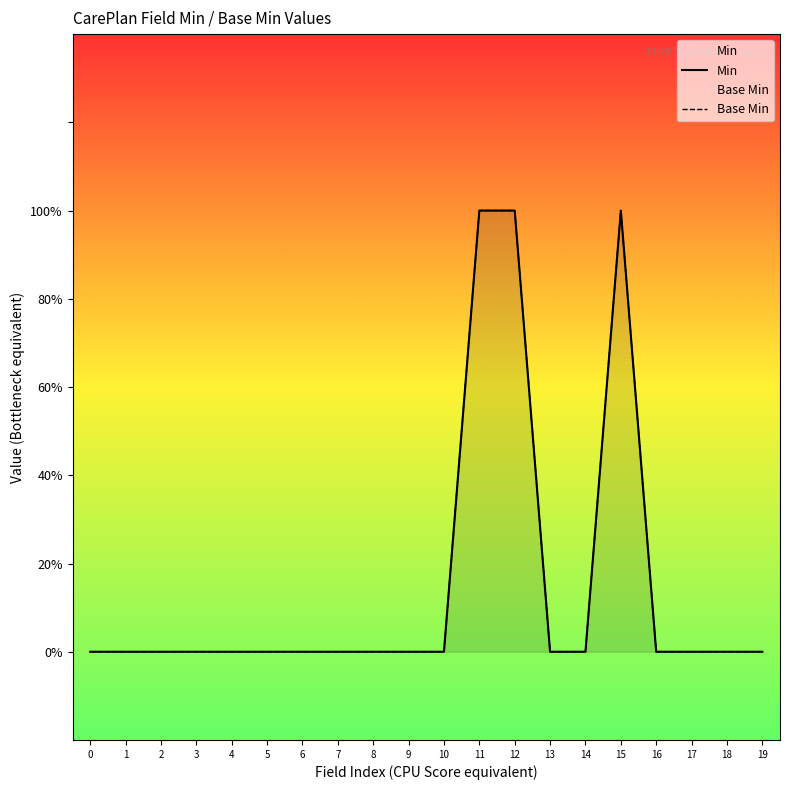

True or false: Min and Base Min intersect in this chart.

False